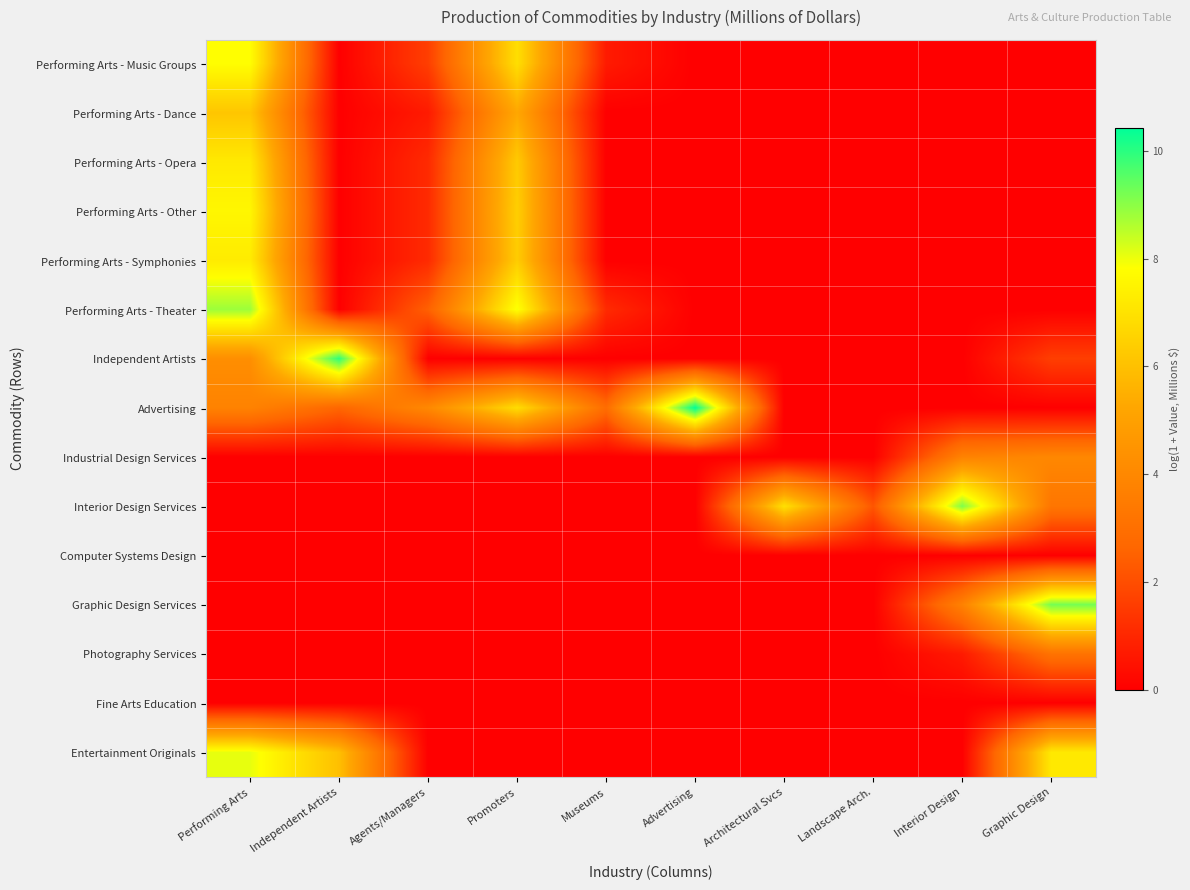

What is the maximum value shown in the chart?

10.4